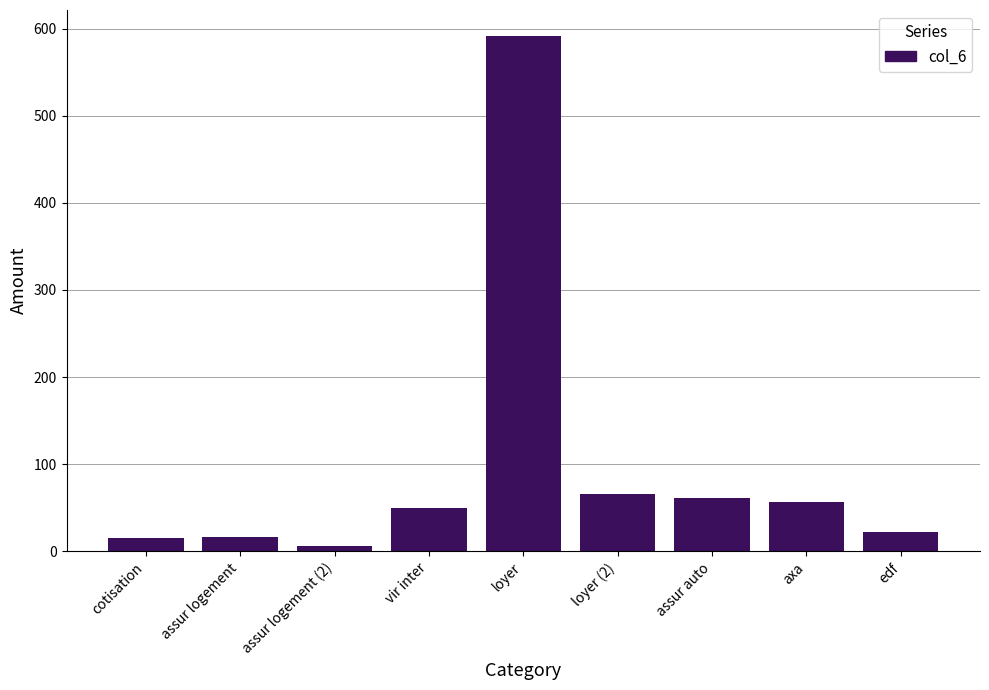

What is the label of the 9th bar from the left?

edf